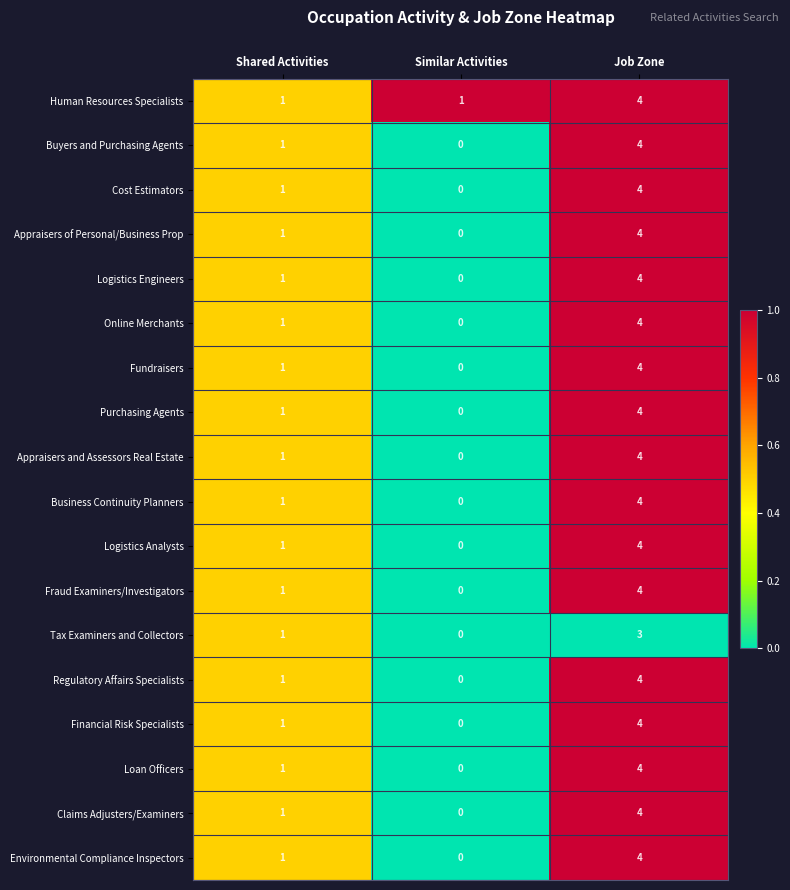

Which series has the largest total across all categories?

Human Resources Specialists